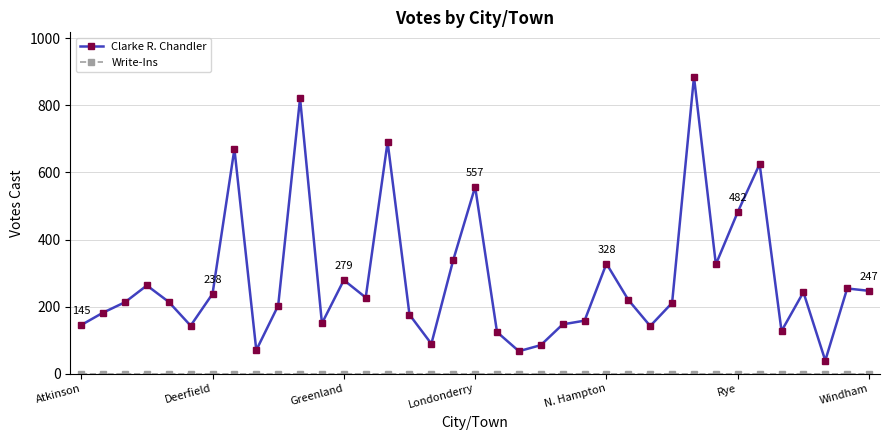

How many interior local valleys does the Clarke R. Chandler series have?

10